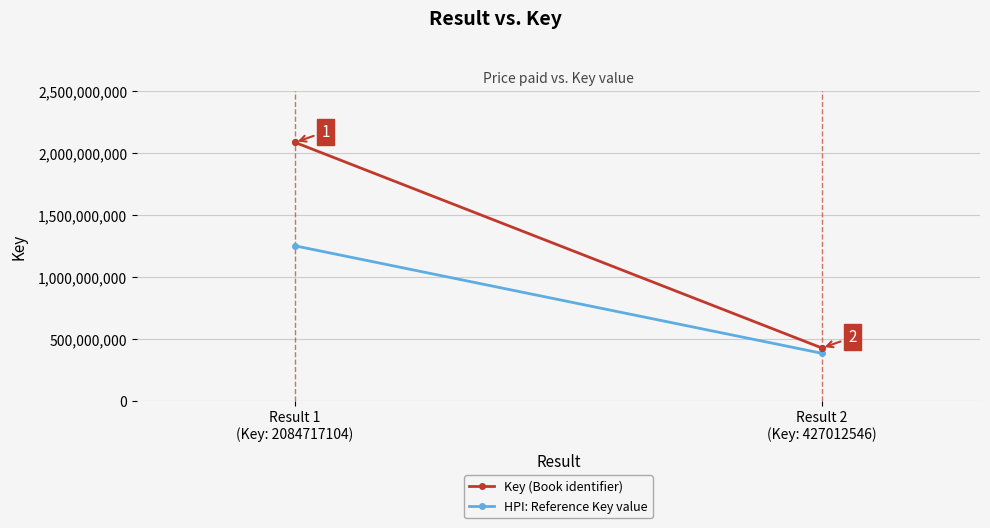

The value at Result 2 (Key: 427012546) is 295237305. True or false?

False